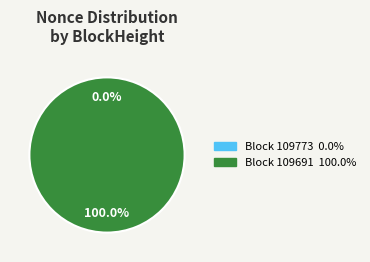

How many slices are in this pie chart?

2